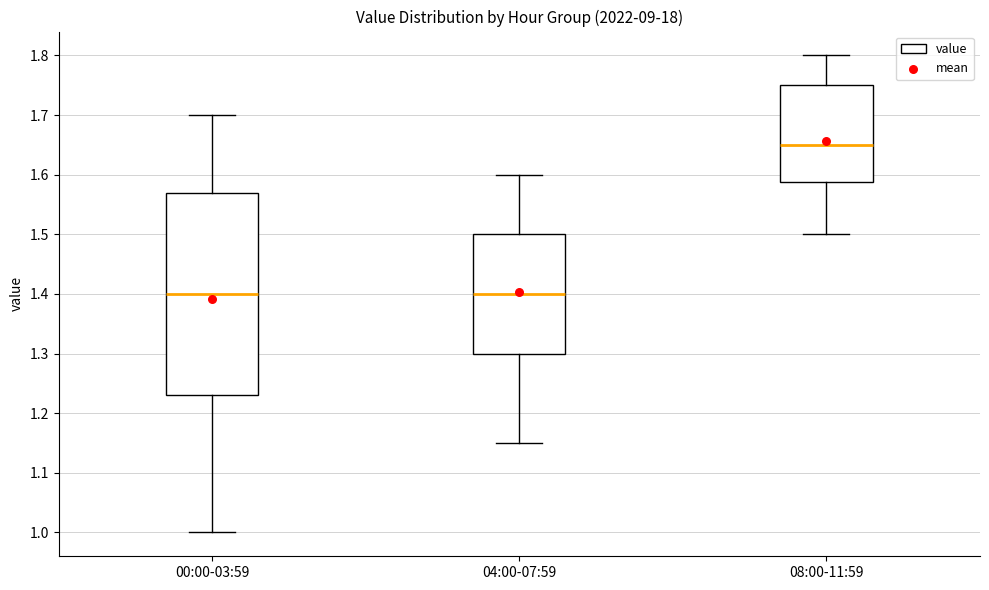

Comparing the boxes themselves (not the whiskers), which one is the tallest?

00:00-03:59